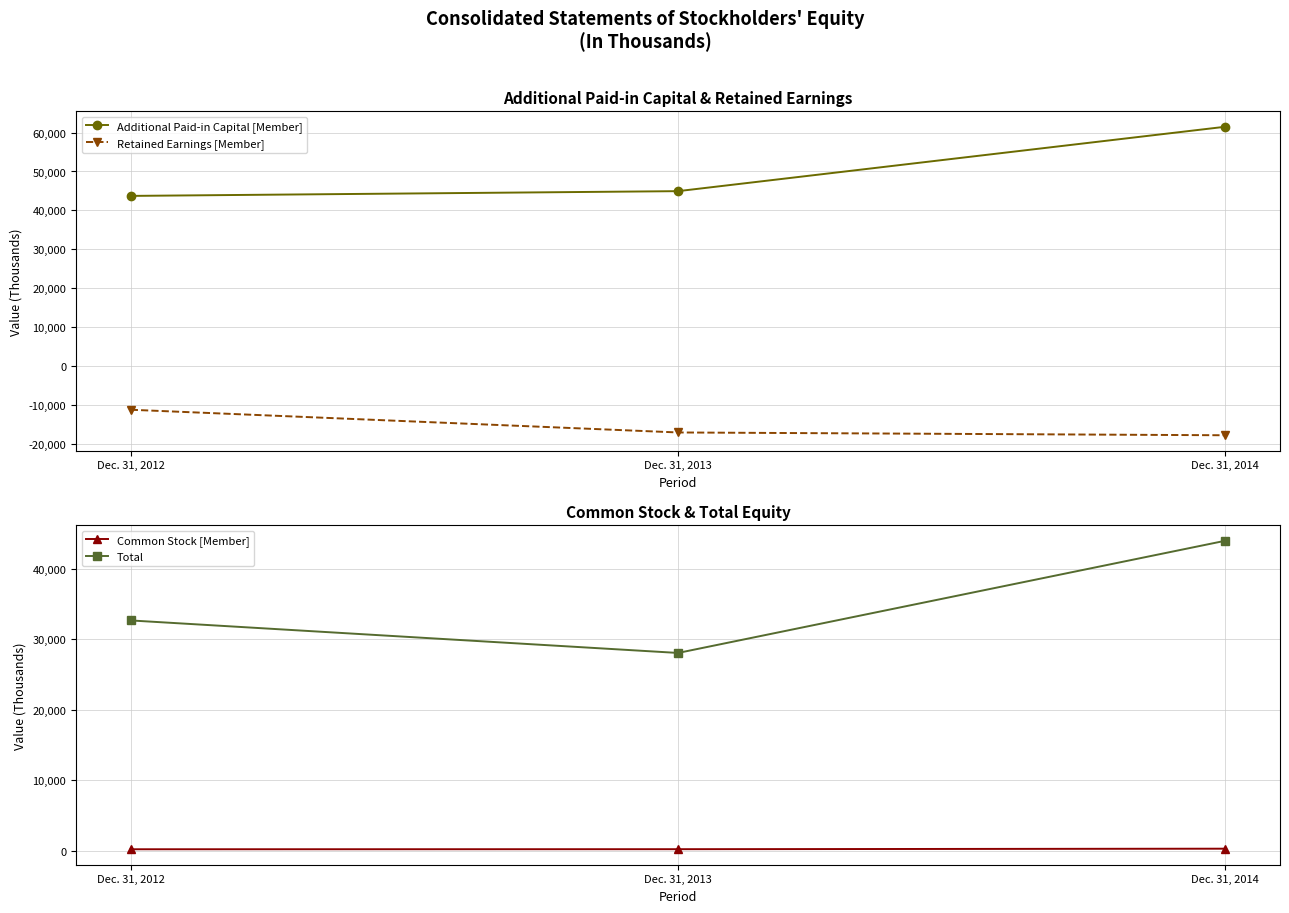

Is it true that Common Stock [Member] equals 140 at Dec. 31, 2012?

False